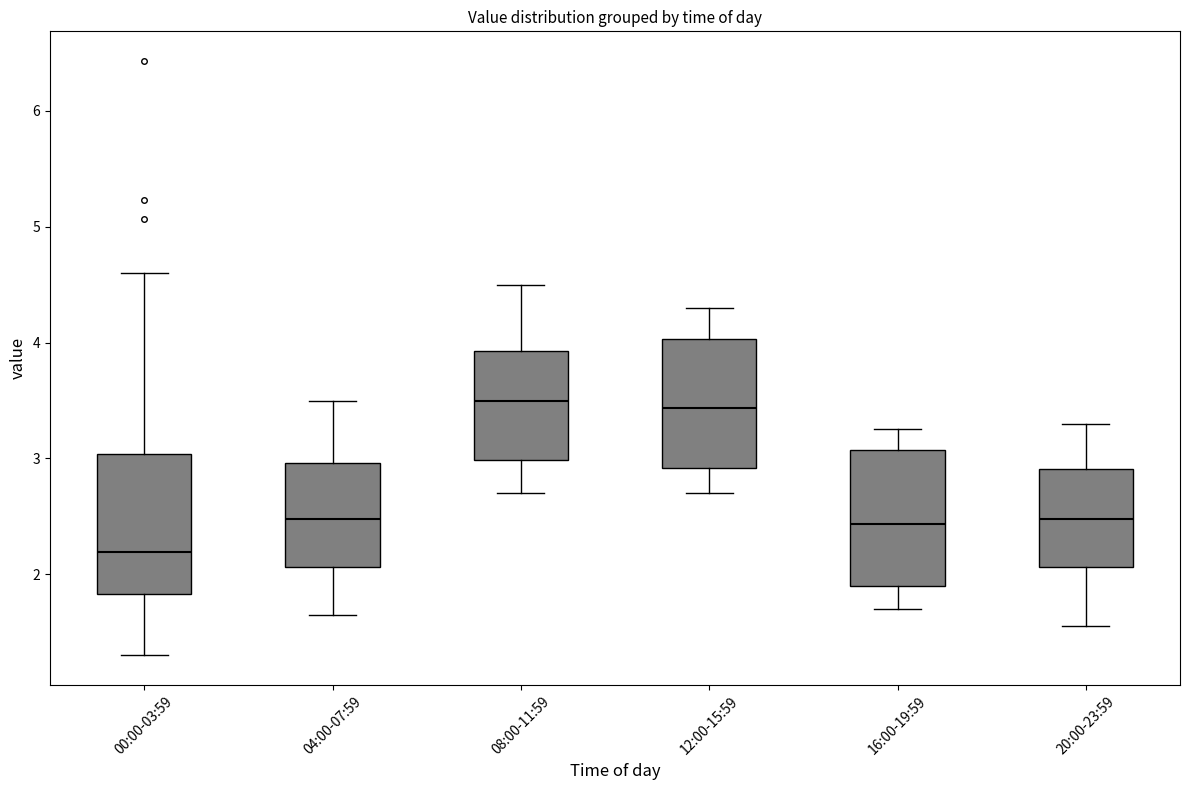

Reading left to right, read every box against the y-axis: the position of its median line, the range the box covers, and the ends of its whiskers. The values are not printed on the chart, so give them approximately, as read against the axis.

00:00-03:59: median 2.2, box 1.8 to 3.0, whiskers 1.3 to 4.6
04:00-07:59: median 2.5, box 2.1 to 3.0, whiskers 1.7 to 3.5
08:00-11:59: median 3.5, box 3.0 to 3.9, whiskers 2.7 to 4.5
12:00-15:59: median 3.4, box 2.9 to 4.0, whiskers 2.7 to 4.3
16:00-19:59: median 2.4, box 1.9 to 3.1, whiskers 1.7 to 3.3
20:00-23:59: median 2.5, box 2.1 to 2.9, whiskers 1.6 to 3.3